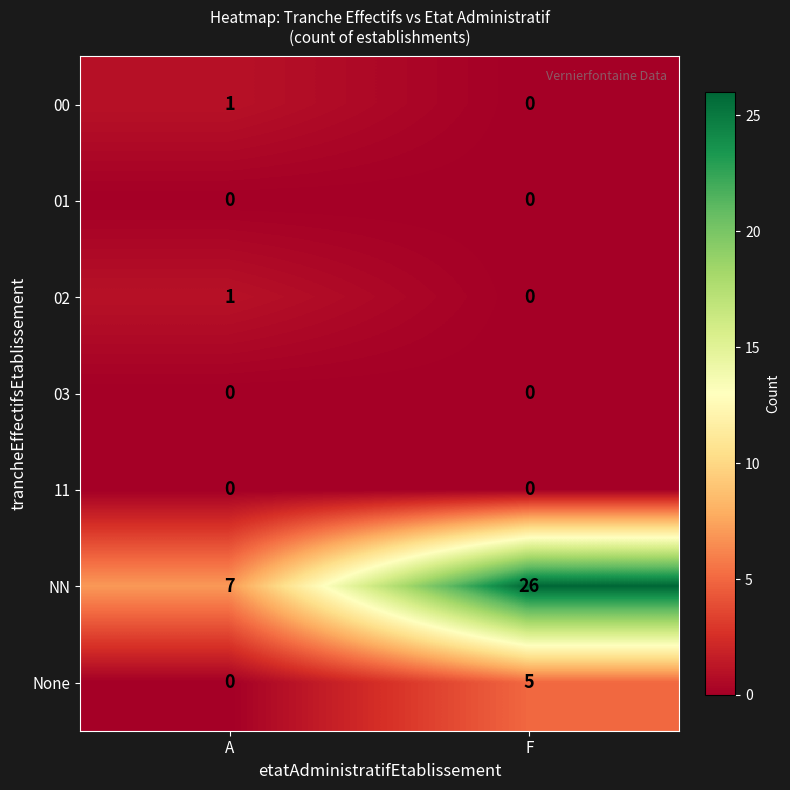

Reading right to left, transcribe all the data shown in this chart.

00: F=0	A=1
01: F=0	A=0
02: F=0	A=1
03: F=0	A=0
11: F=0	A=0
NN: F=26	A=7
None: F=5	A=0